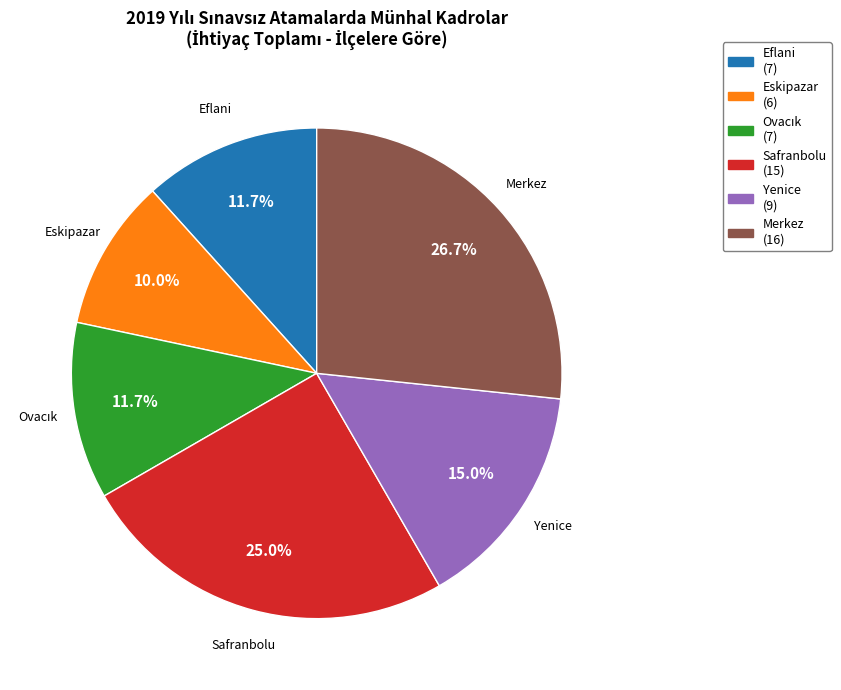

Count the number of slices in the pie.

6